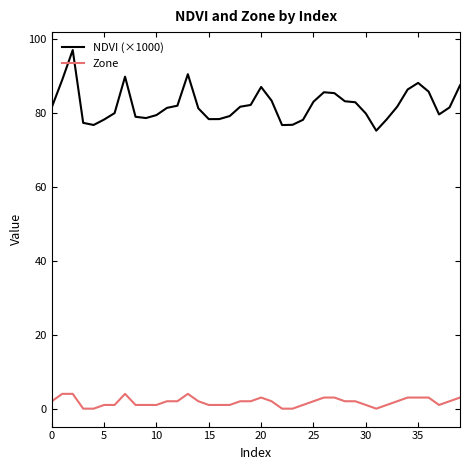

What is the average value of the Zone series?

1.8